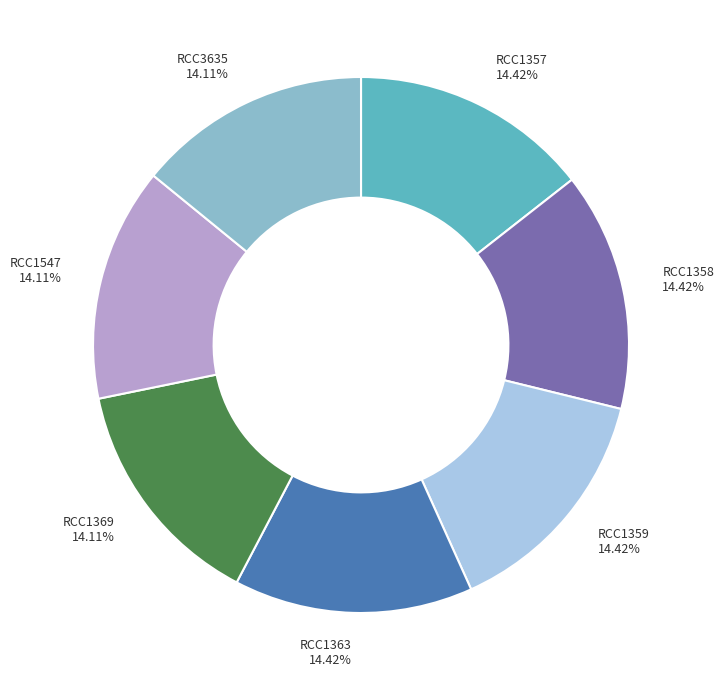

How many slices are in this pie chart?

7